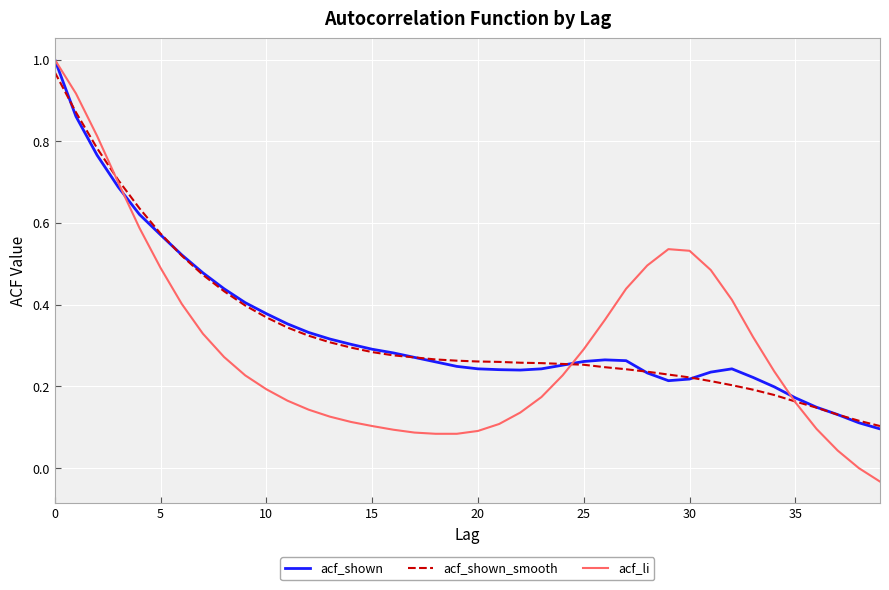

Which series has the largest range (max minus min)?

acf_li